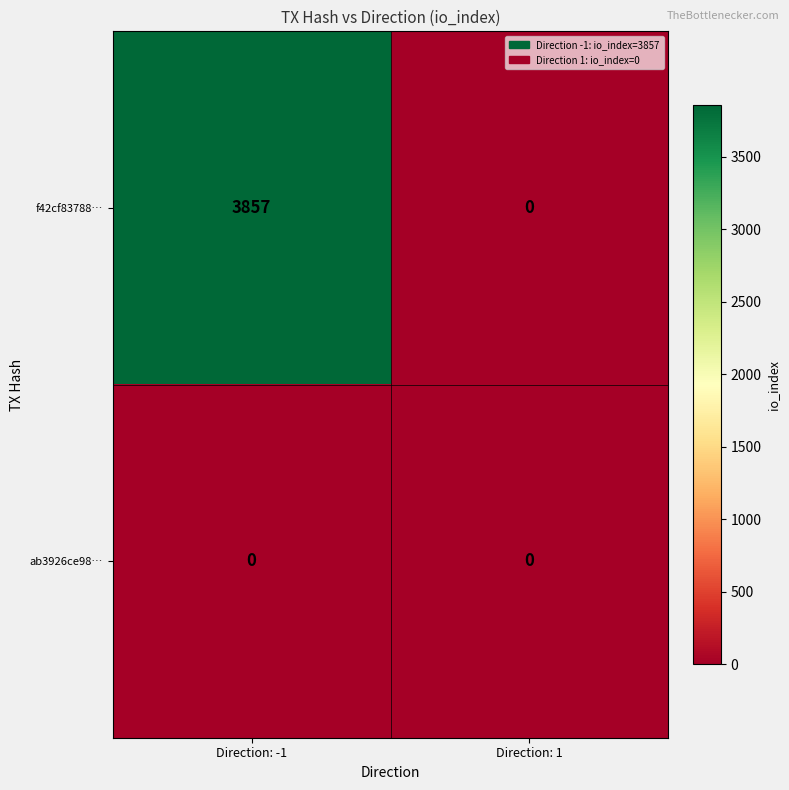

At which category is the sum across all series the highest?

Direction: -1